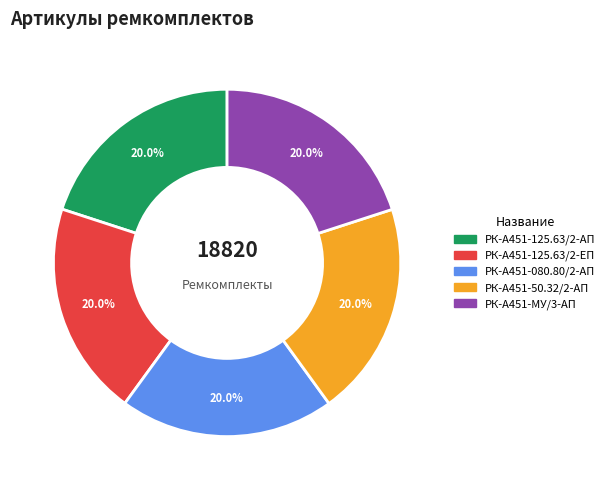

What is the ratio of the value at РК-А451-125.63/2-АП to the value at РК-А451-МУ/3-АП?

1.0